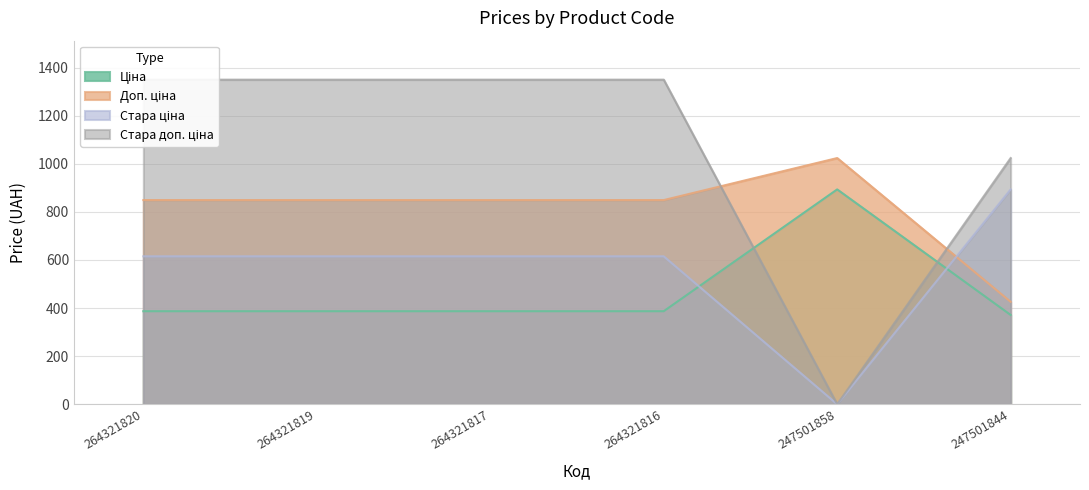

List the series in order of their overall mean, lowest first.

Ціна, Стара ціна, Доп. ціна, Стара доп. ціна